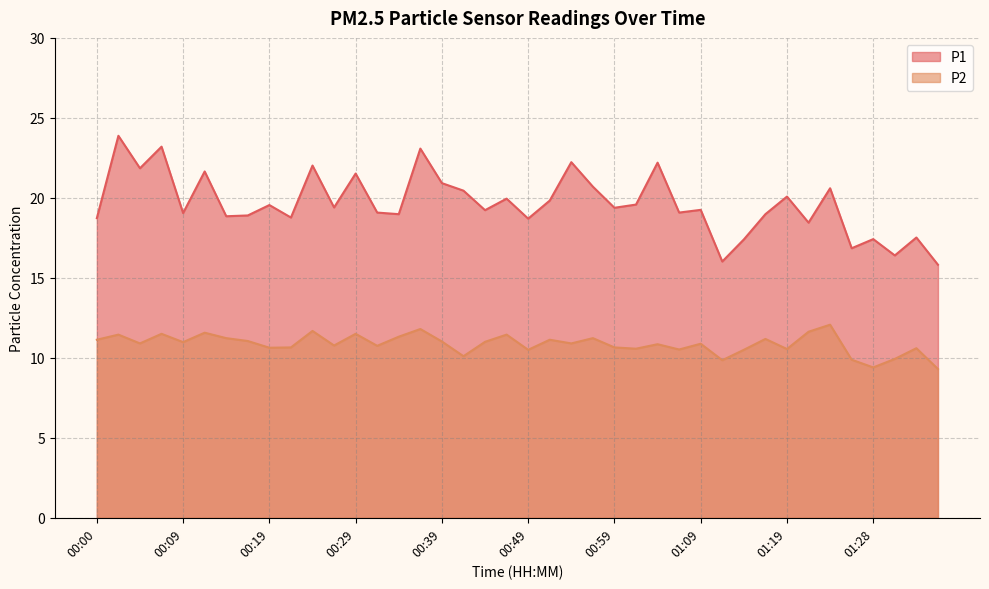

Reading left to right, what are all the values shown in this chart?

P1: 18.7	23.9	21.9	23.2	19.1	21.6	18.9	18.9	19.6	18.8	22.0	19.4	21.5	19.1	19.0	23.1	20.9	20.4	19.2	19.9	18.7	19.8	22.2	20.7	19.4	19.6	22.2	19.1	19.2	16.0	17.4	19.0	20.1	18.4	20.6	16.9	17.4	16.4	17.5	15.8
P2: 11.1	11.4	10.9	11.5	11.0	11.6	11.2	11.1	10.6	10.7	11.7	10.8	11.5	10.8	11.3	11.8	11.0	10.1	11.0	11.4	10.5	11.1	10.9	11.2	10.7	10.6	10.8	10.5	10.9	9.8	10.5	11.2	10.6	11.6	12.1	9.9	9.4	9.9	10.6	9.3